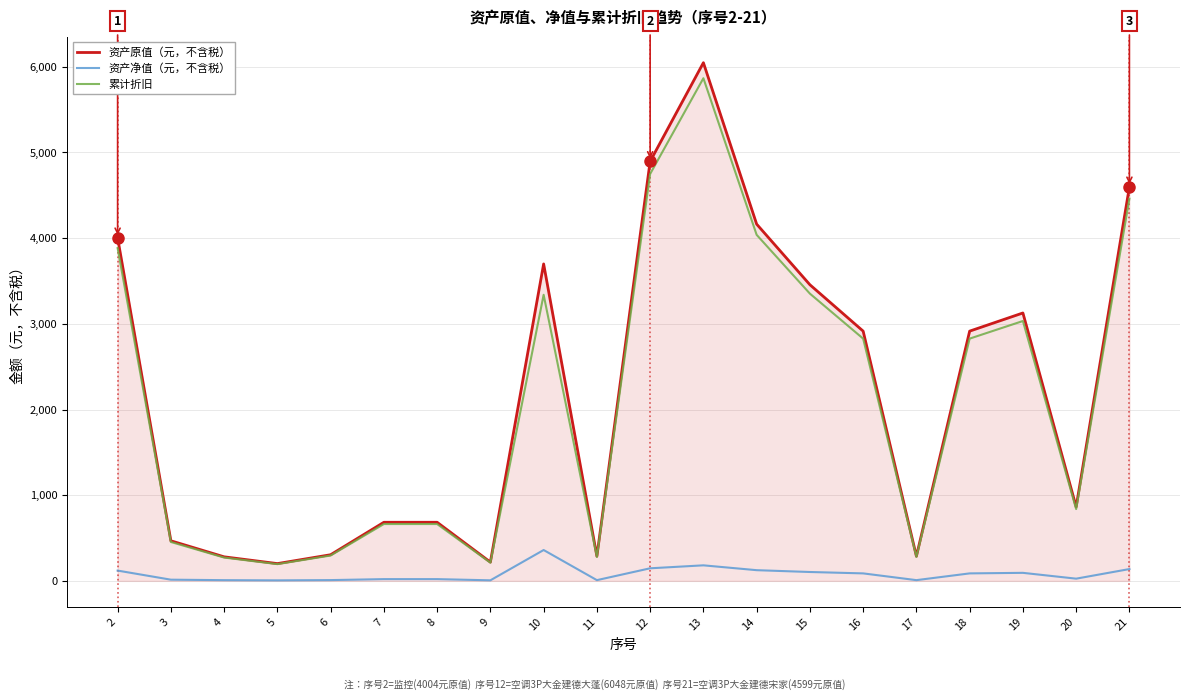

True or false: 累计折旧 and 资产净值（元，不含税） intersect in this chart.

False